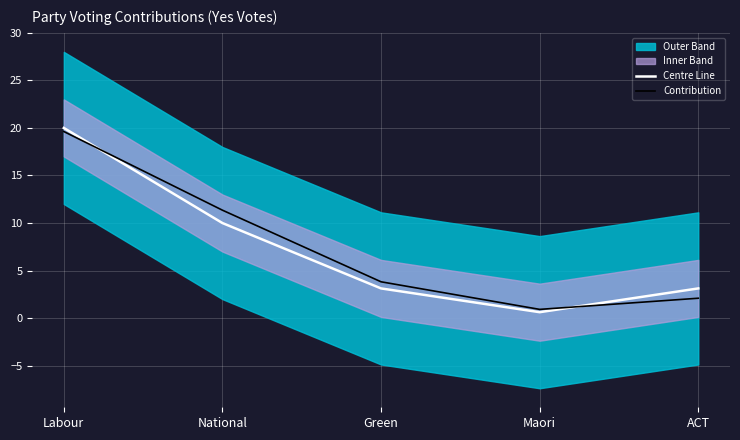

Where is Centre Line nearest to the value 10?

National